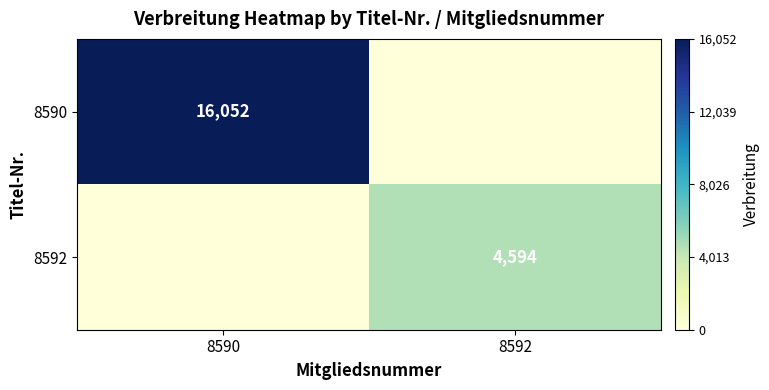

True or false: 8592 has a value of 4594 at 8592.

True